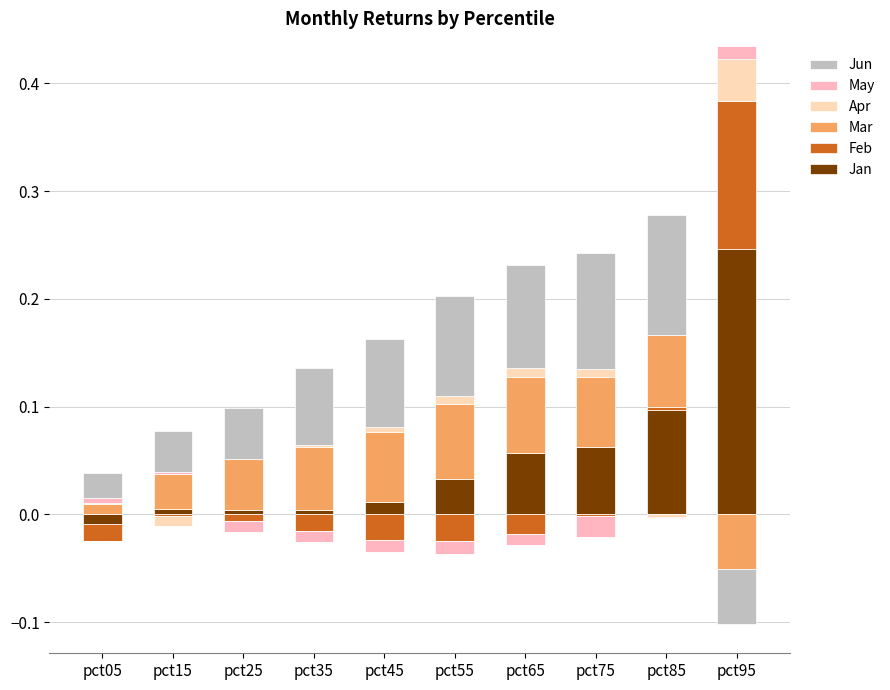

What is the spread (max minus min) of values at pct35?

0.1